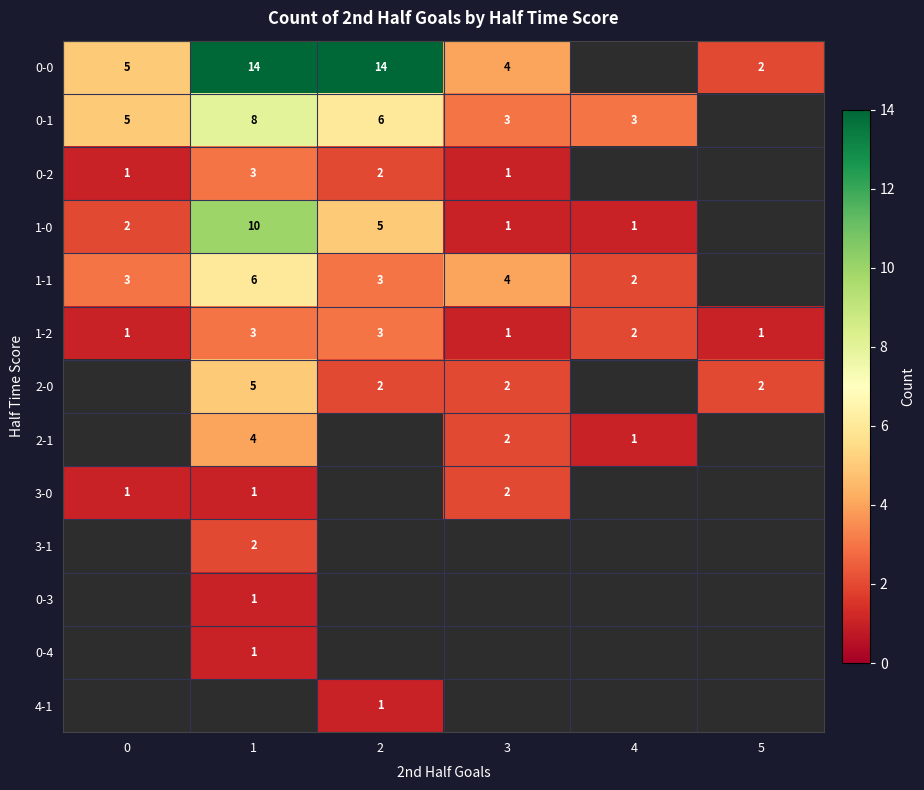

Is it true that 0-1 equals 6 at 2?

True